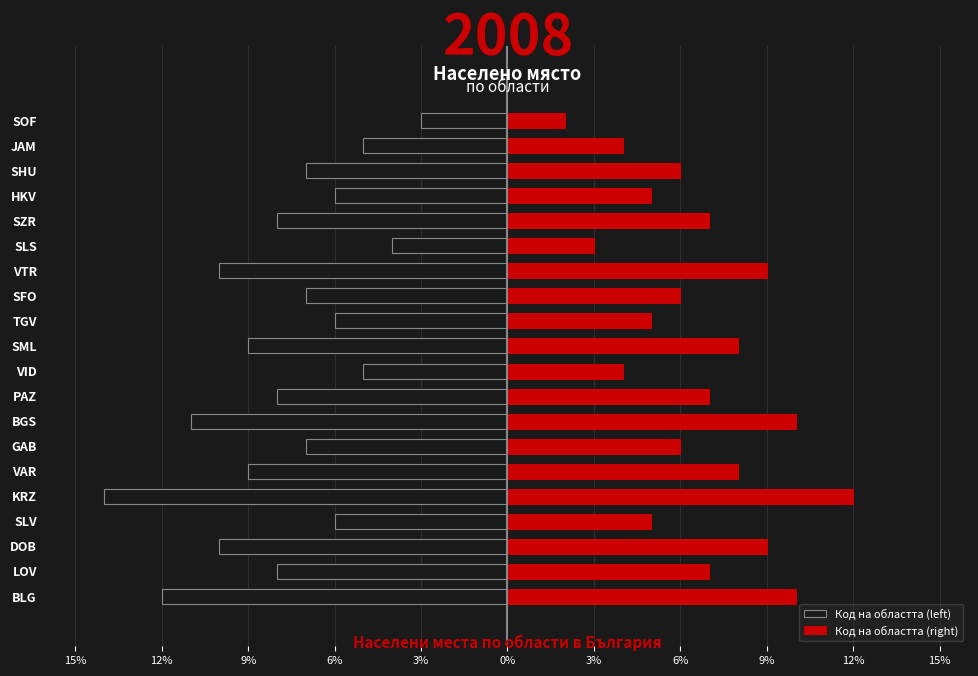

What are all the series names shown in the legend?

Код на областта (left), Код на областта (right)